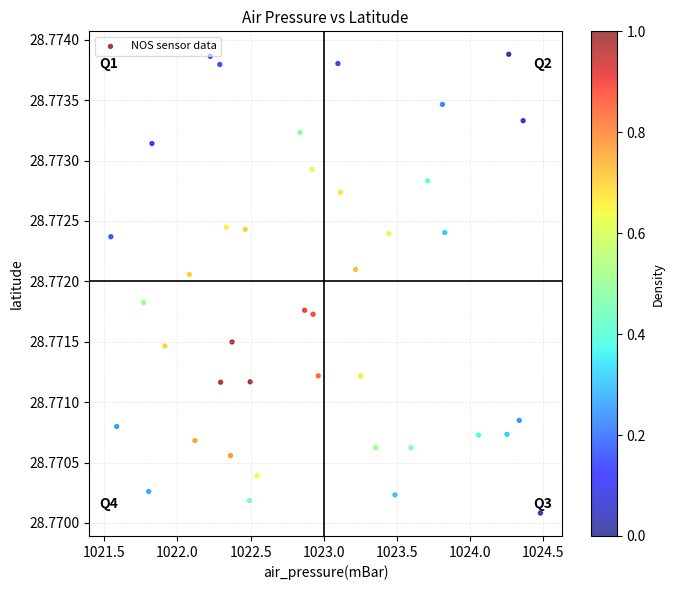

What is the range of X values (max minus min)?

2.9